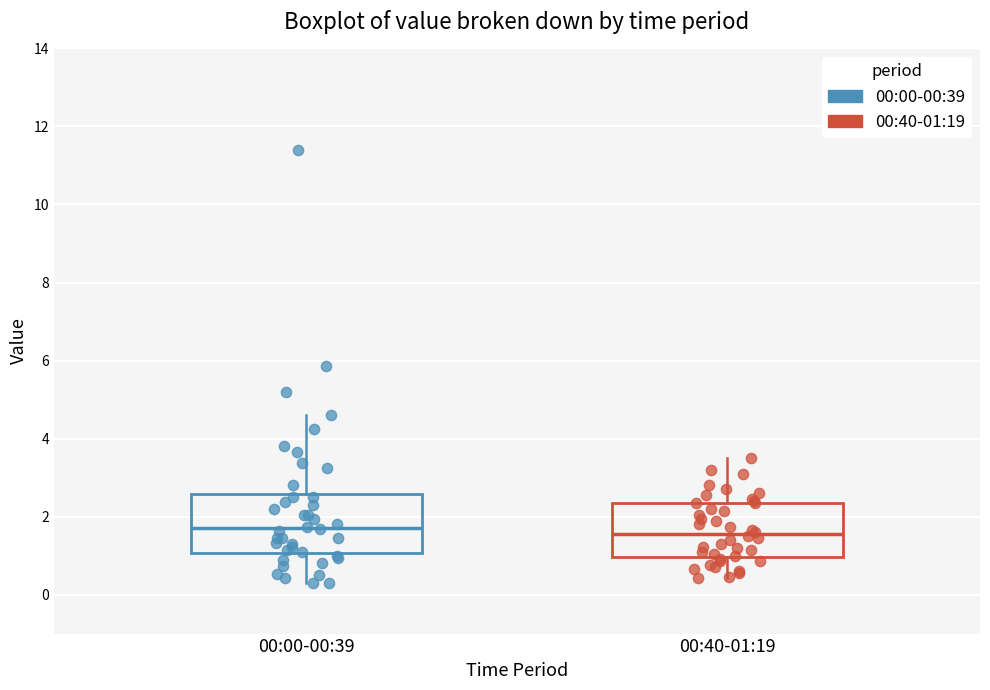

Reading left to right, read every box against the y-axis: the position of its median line, the range the box covers, and the ends of its whiskers. The values are not printed on the chart, so give them approximately, as read against the axis.

00:00-00:39: median 1.8, box 1.0 to 2.6, whiskers 0.4 to 4.6
00:40-01:19: median 1.6, box 1.0 to 2.4, whiskers 0.4 to 3.6